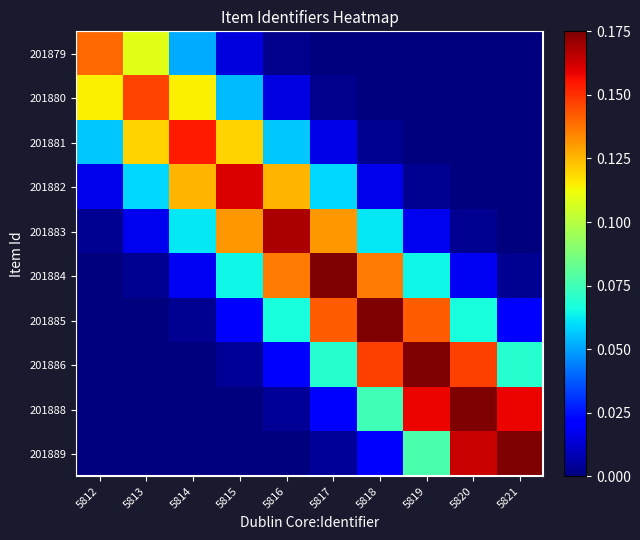

Between 5815 and 5821, which series saw the biggest shift?

201889